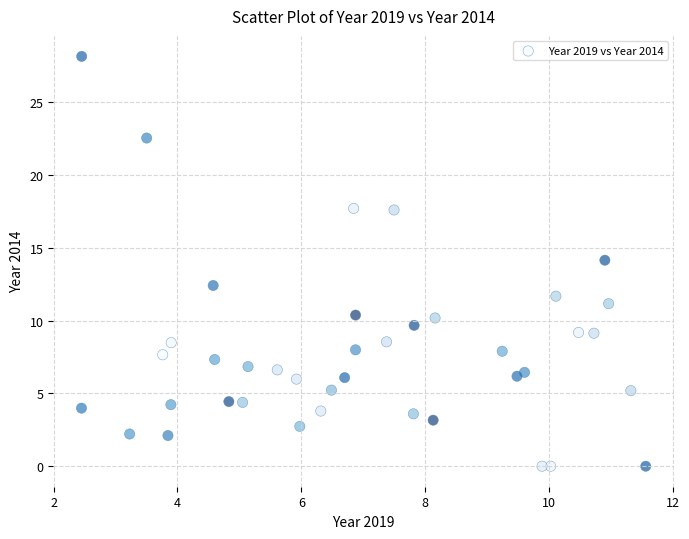

What is the range of X values (max minus min)?

9.1